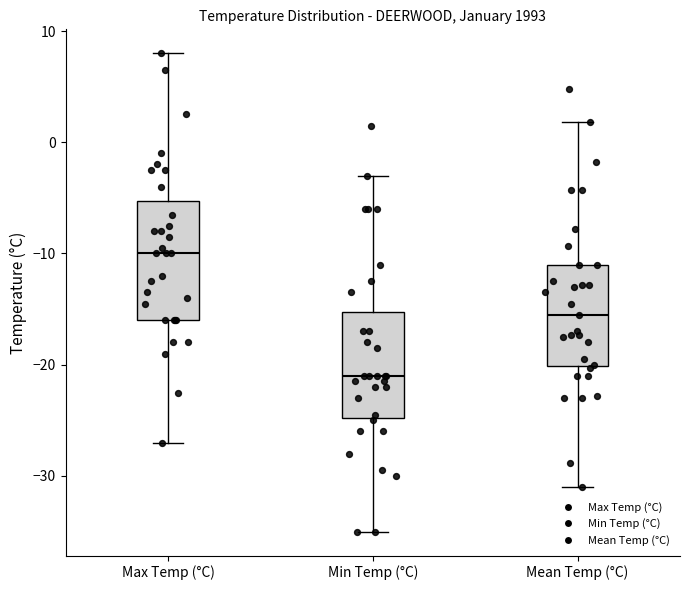

Which box's median line is the lowest?

Min Temp (°C)